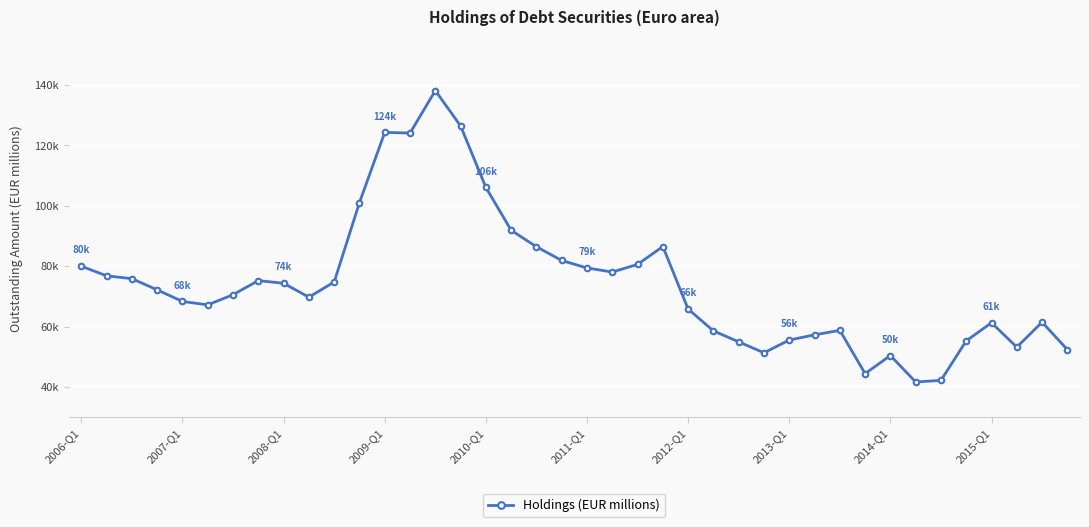

How many interior local peaks (higher than both neighbors) does the data have?

8